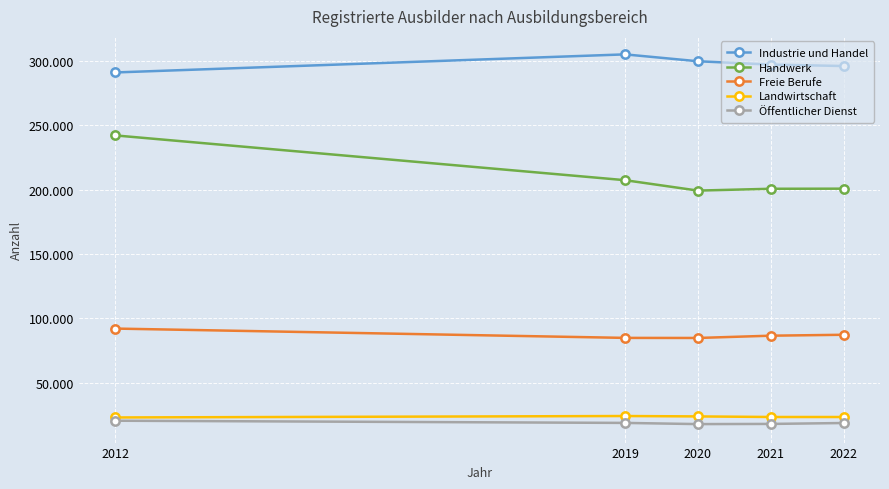

What are all the series names shown in the legend?

Industrie und Handel, Handwerk, Freie Berufe, Landwirtschaft, Öffentlicher Dienst